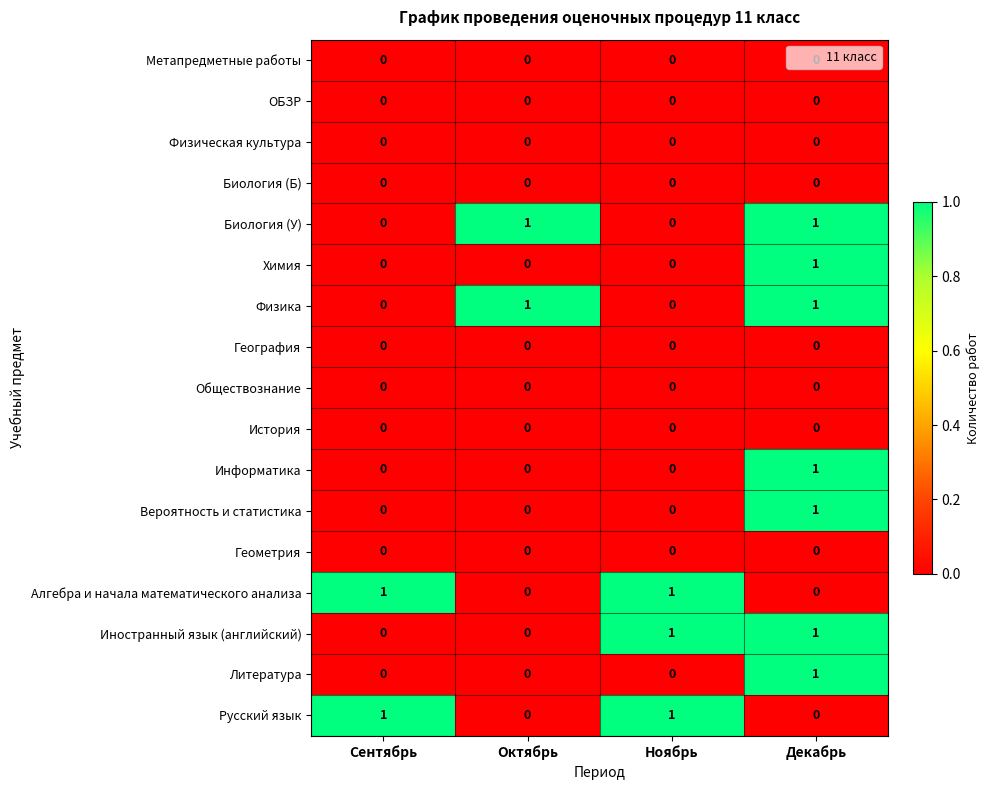

The value of Информатика at Декабрь is 1. True or false?

True